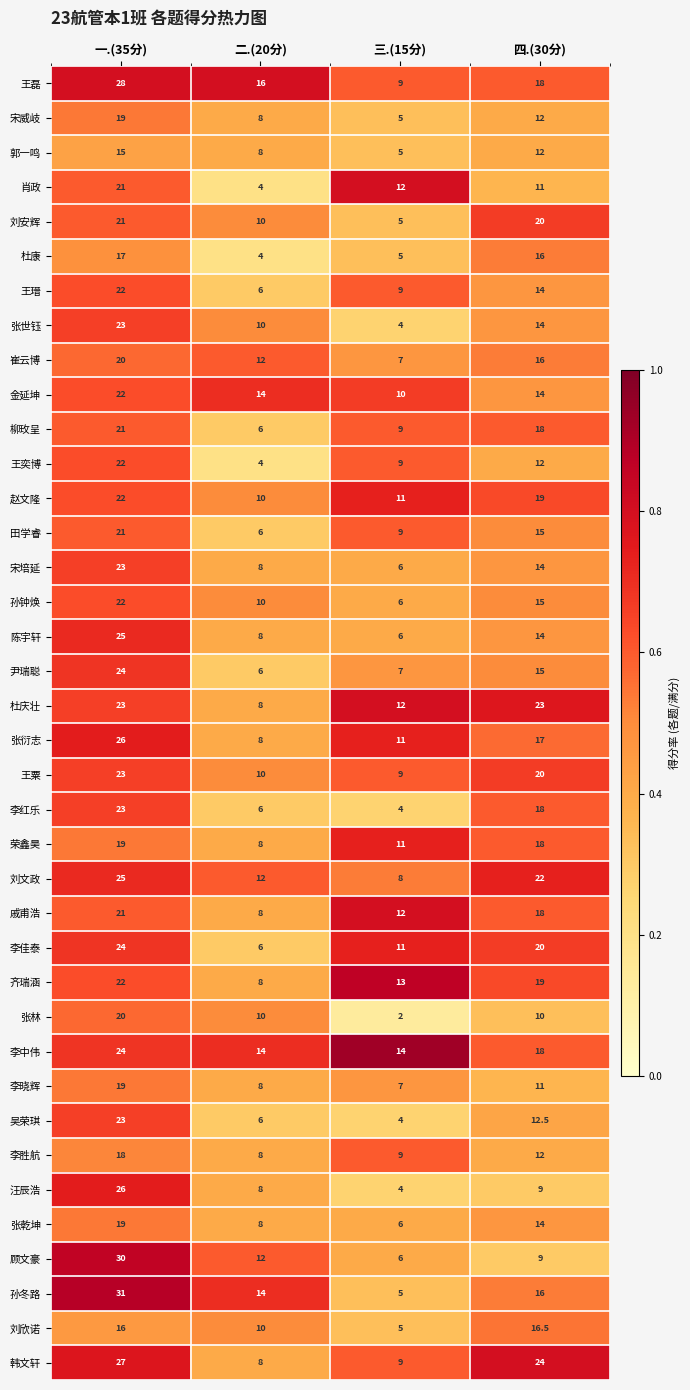

At which category is the sum across all series the highest?

一.(35分)